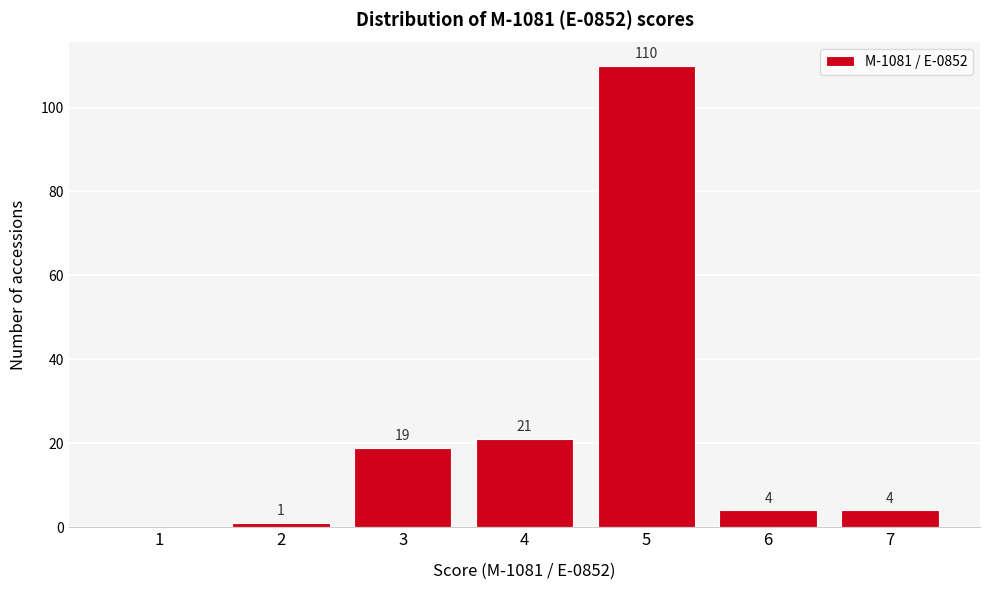

Reading left to right, what are all the values shown in this chart?

1=0	2=1	3=19	4=21	5=110	6=4	7=4